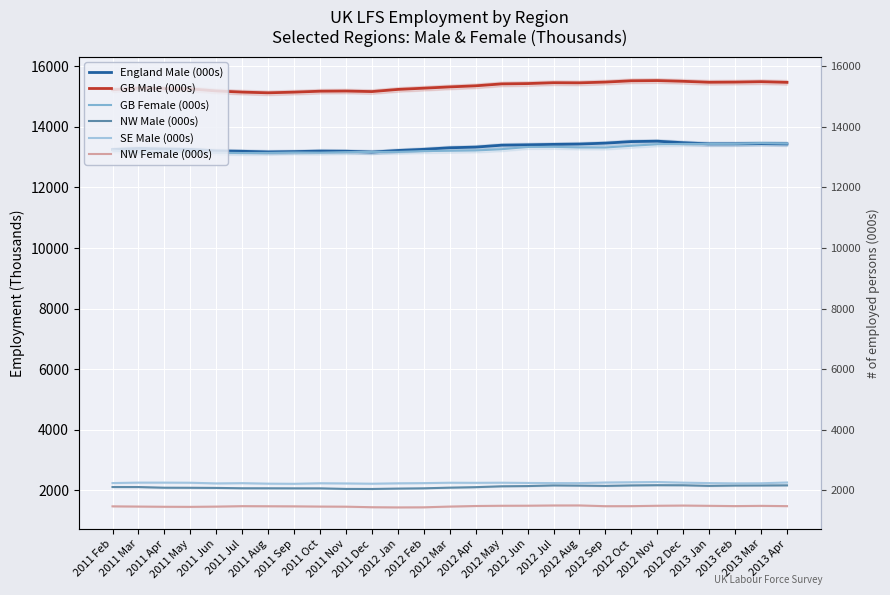

Between 2011 May and 2012 Feb, which series saw the biggest shift?

GB Female (000s)